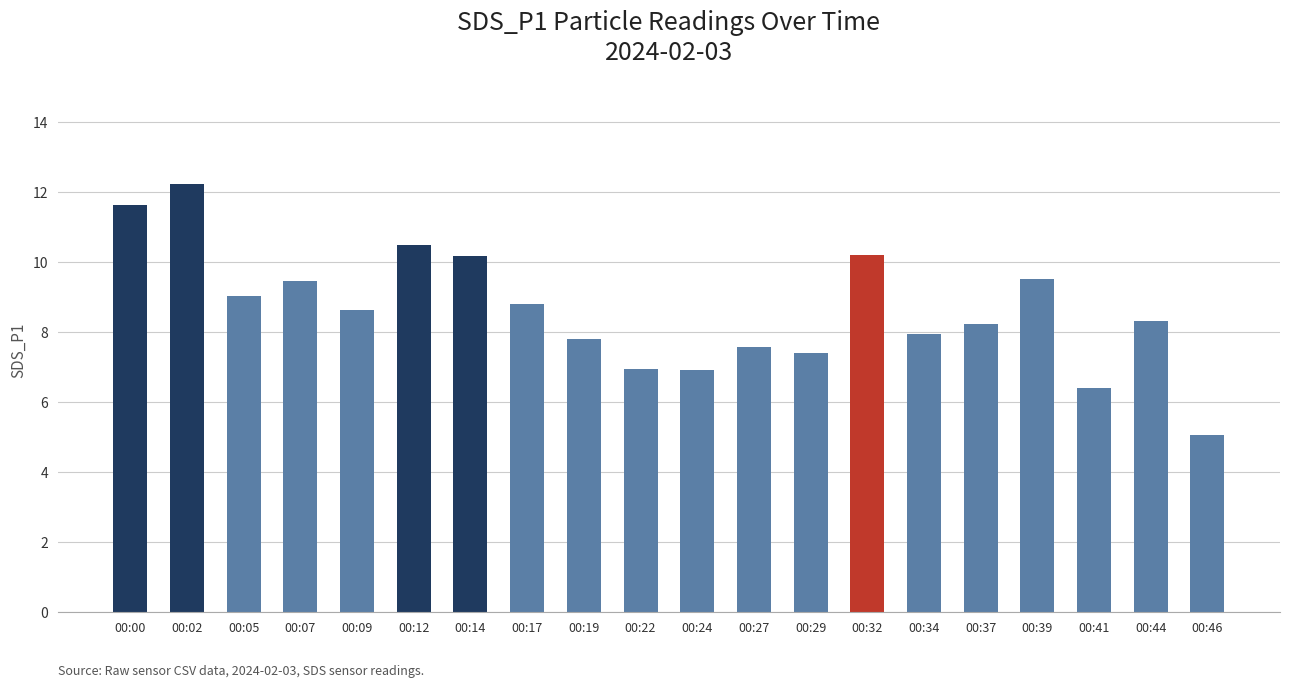

What is the value of the 18th bar from the left?

6.4